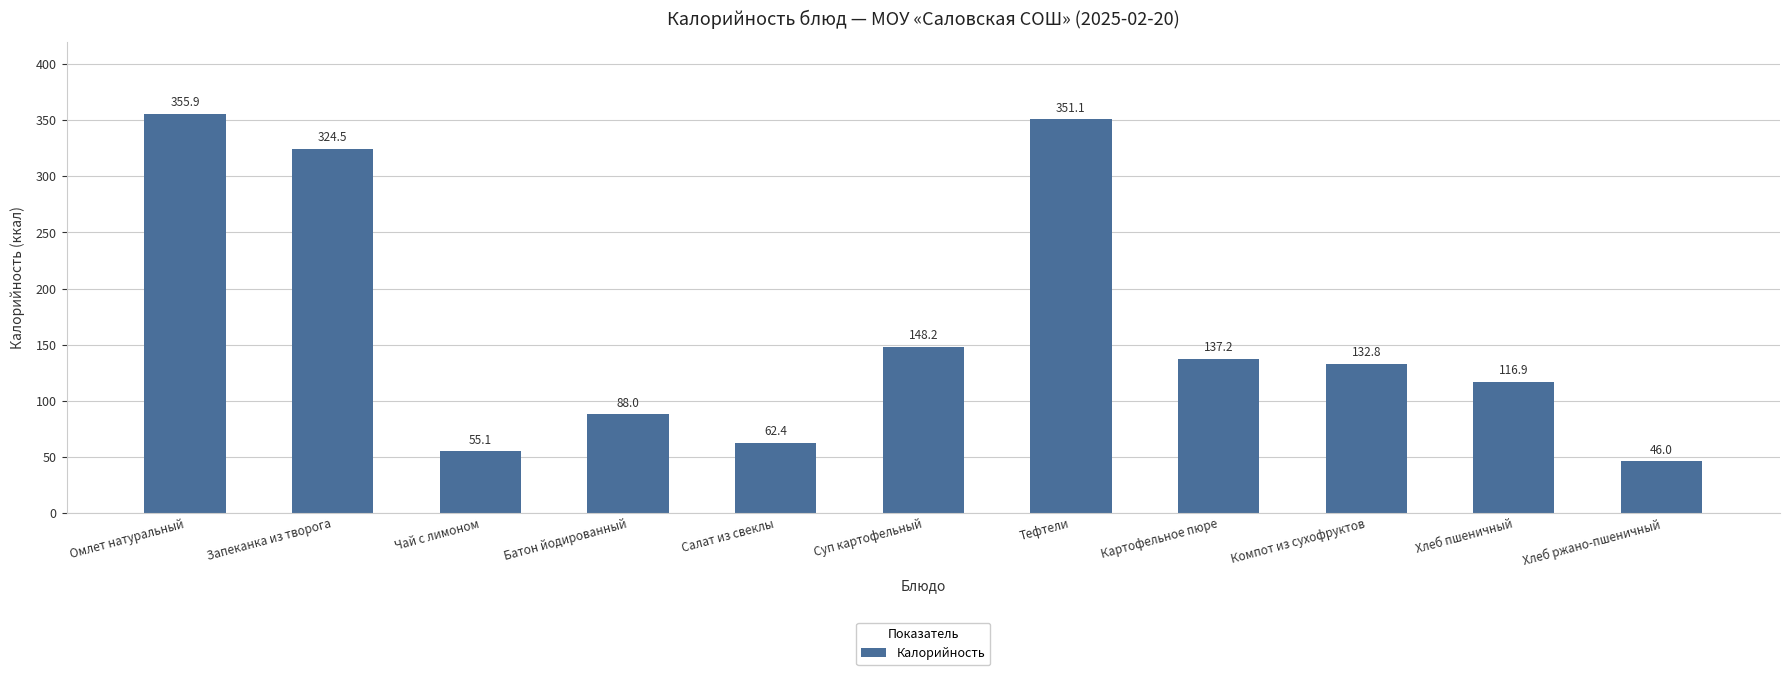

What position from the left is Картофельное пюре?

8